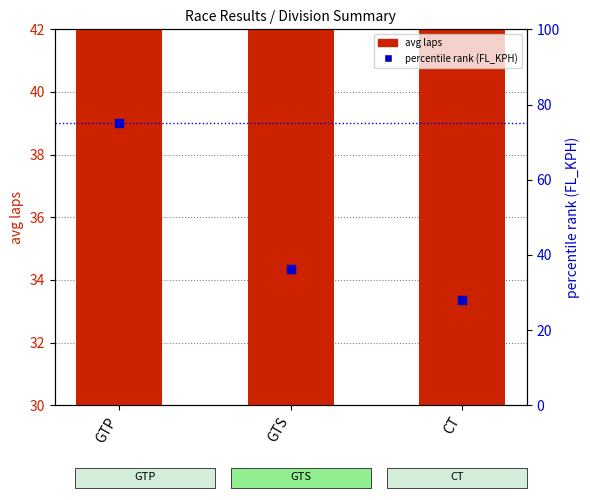

Which series has the widest spread of Y values?

percentile rank within division